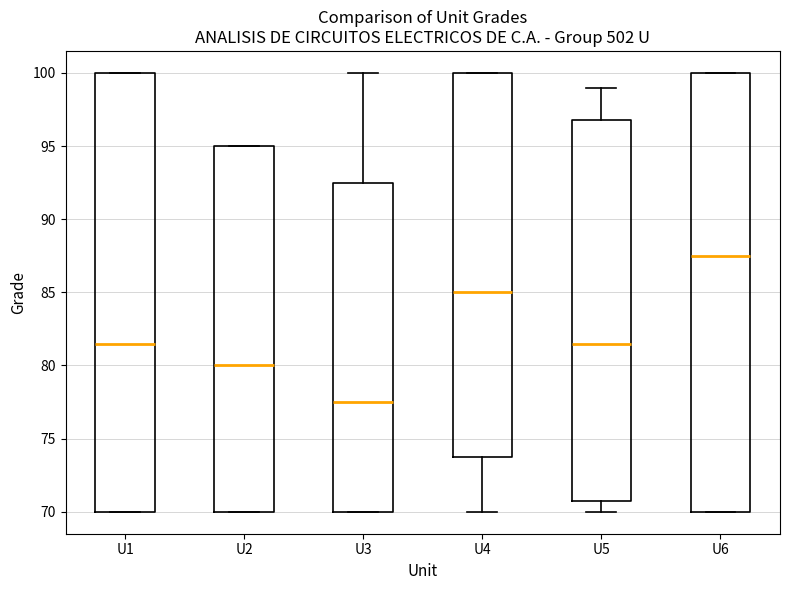

Reading left to right, transcribe this box plot: for each box, give where its median line is, the range the box spans, and where its two whiskers end, as read against the y-axis. The values are not printed on the chart, so give them approximately, as read against the axis.

U1: median 81.5, box 70.0 to 100.0, whiskers 70.0 to 100.0
U2: median 80.0, box 70.0 to 95.0, whiskers 70.0 to 95.0
U3: median 77.5, box 70.0 to 92.5, whiskers 70.0 to 100.0
U4: median 85.0, box 74.0 to 100.0, whiskers 70.0 to 100.0
U5: median 81.5, box 71.0 to 97.0, whiskers 70.0 to 99.0
U6: median 87.5, box 70.0 to 100.0, whiskers 70.0 to 100.0